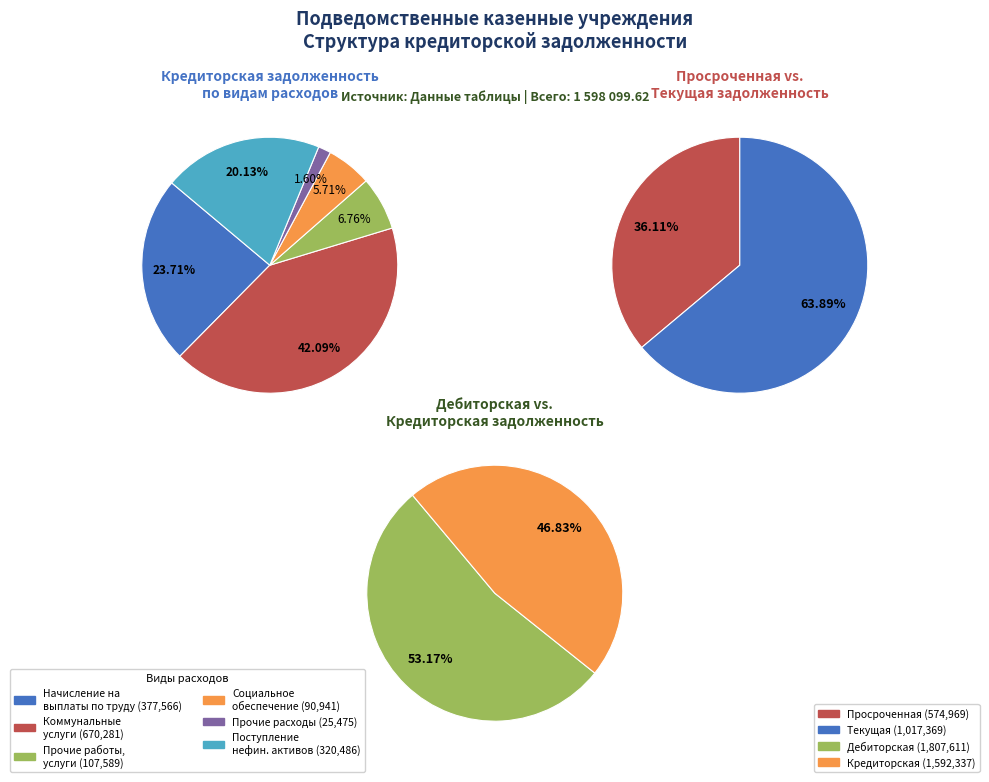

To the nearest percent, what percentage of the pie is Начисление на выплаты по оплате труда?

24%